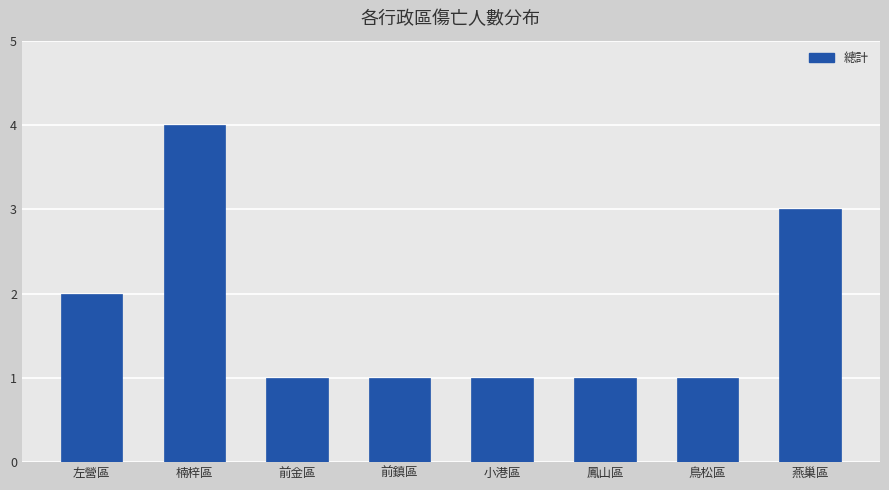

What is the label of the 3rd bar from the left?

前金區